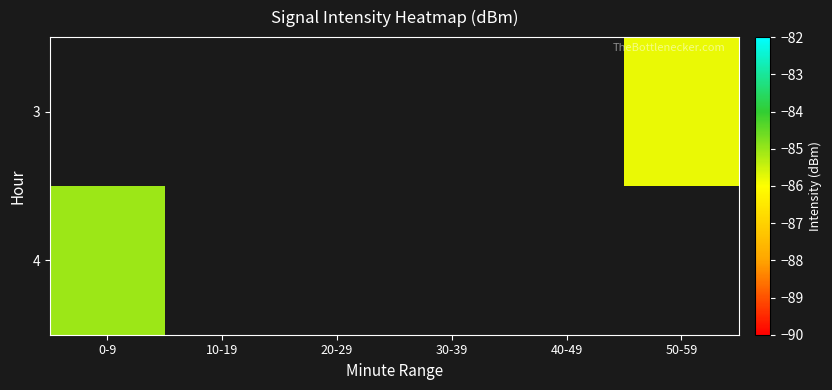

Which category has the highest value across all series?

0-9